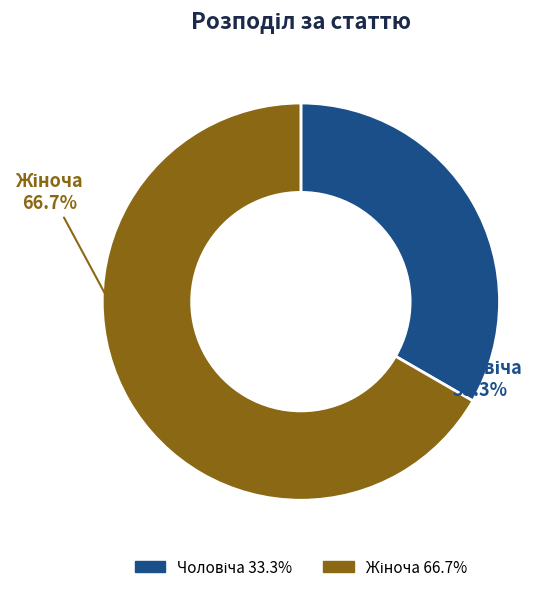

To the nearest percent, what is the average slice percentage?

50%